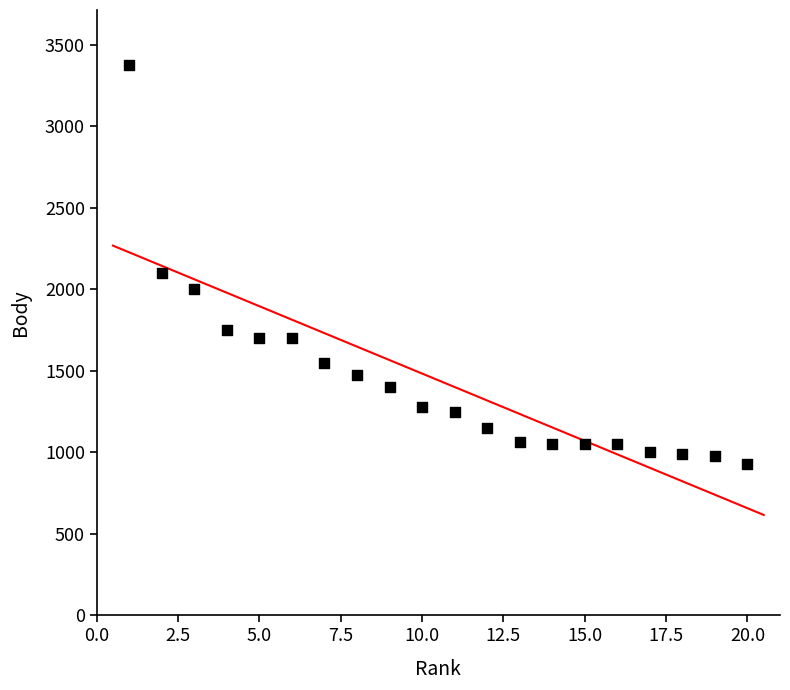

What is the range of Y values (max minus min)?

2447